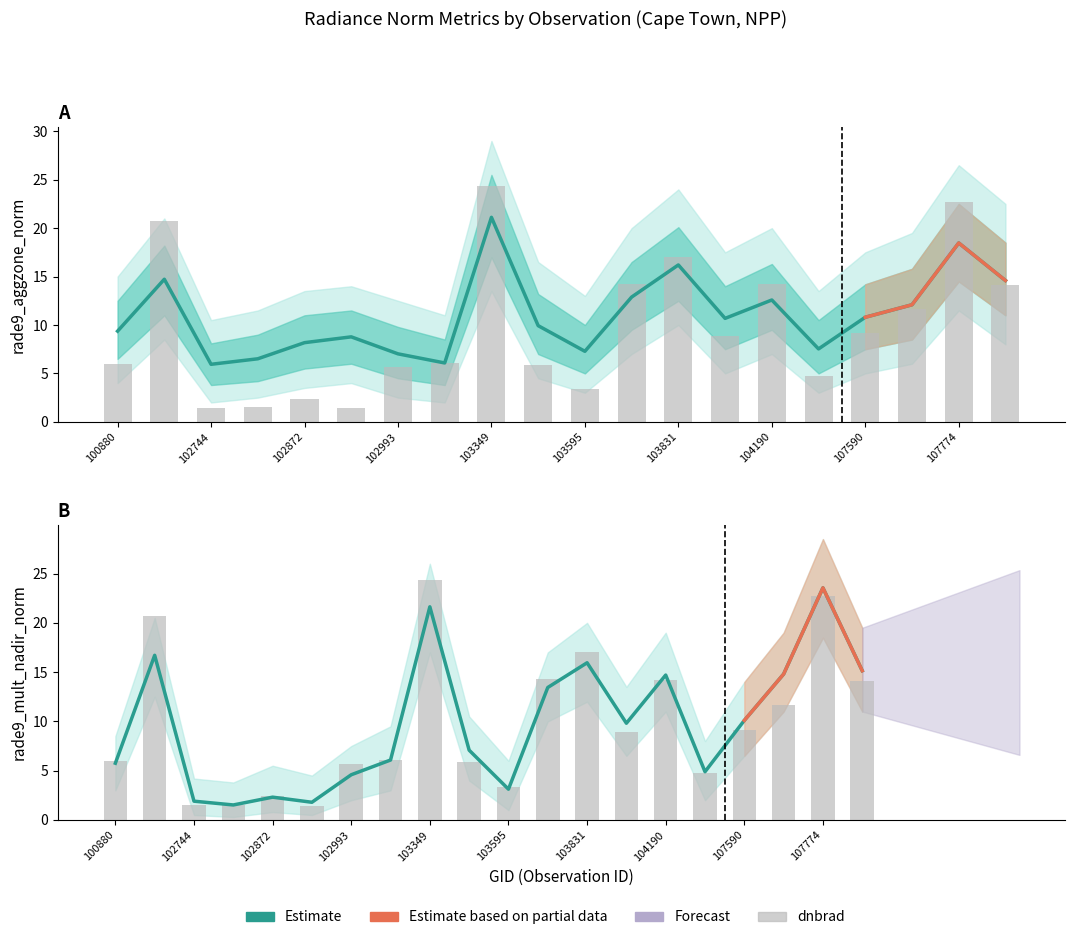

How many values in the dnbrad series are below 8?

10